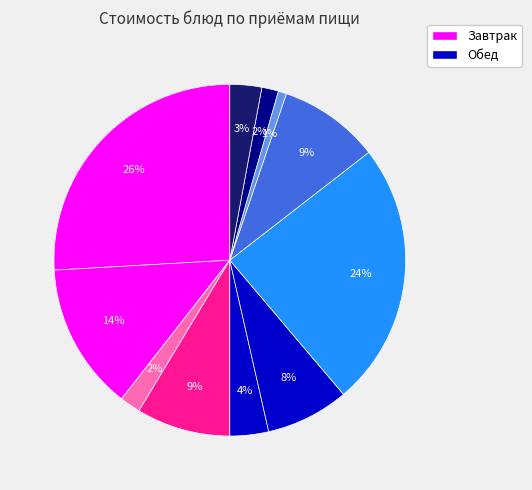

What is the smallest slice in the pie chart?

Хлеб пшеничный (обед)